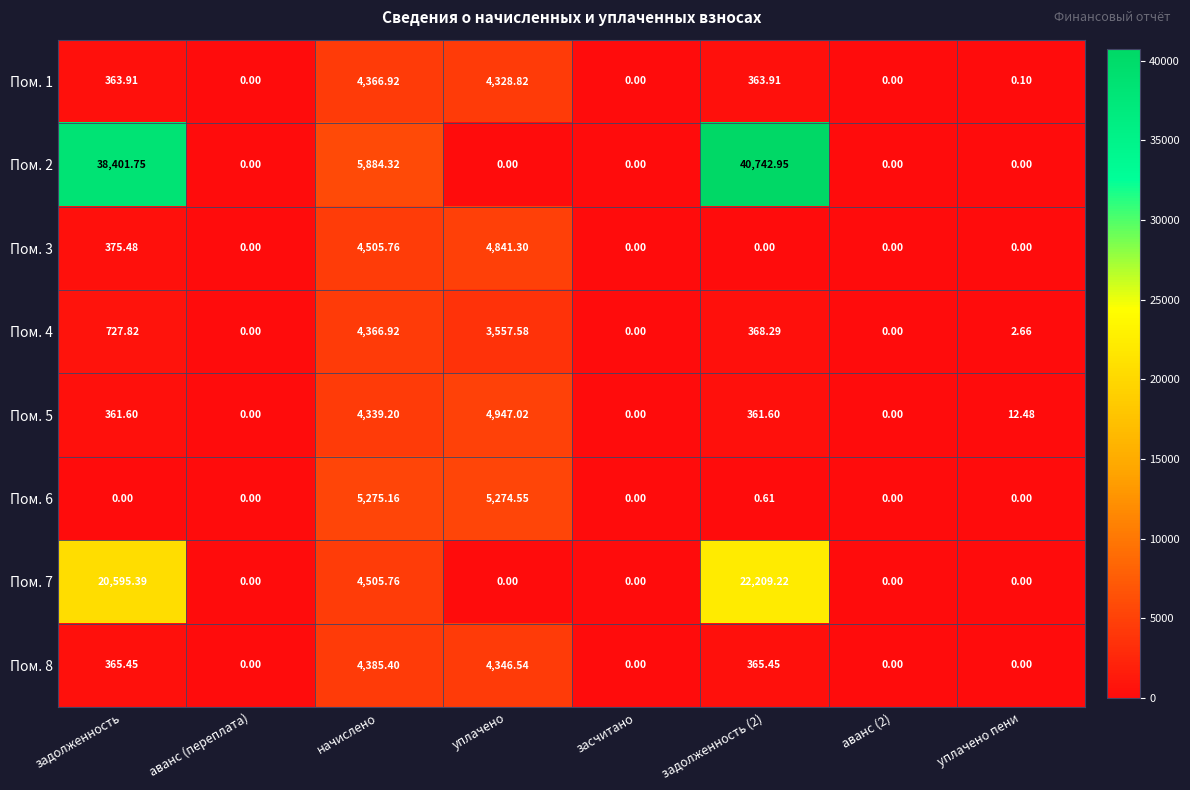

Is the value of Пом. 3 at аванс (2) greater than the value of Пом. 1 at начислено?

No